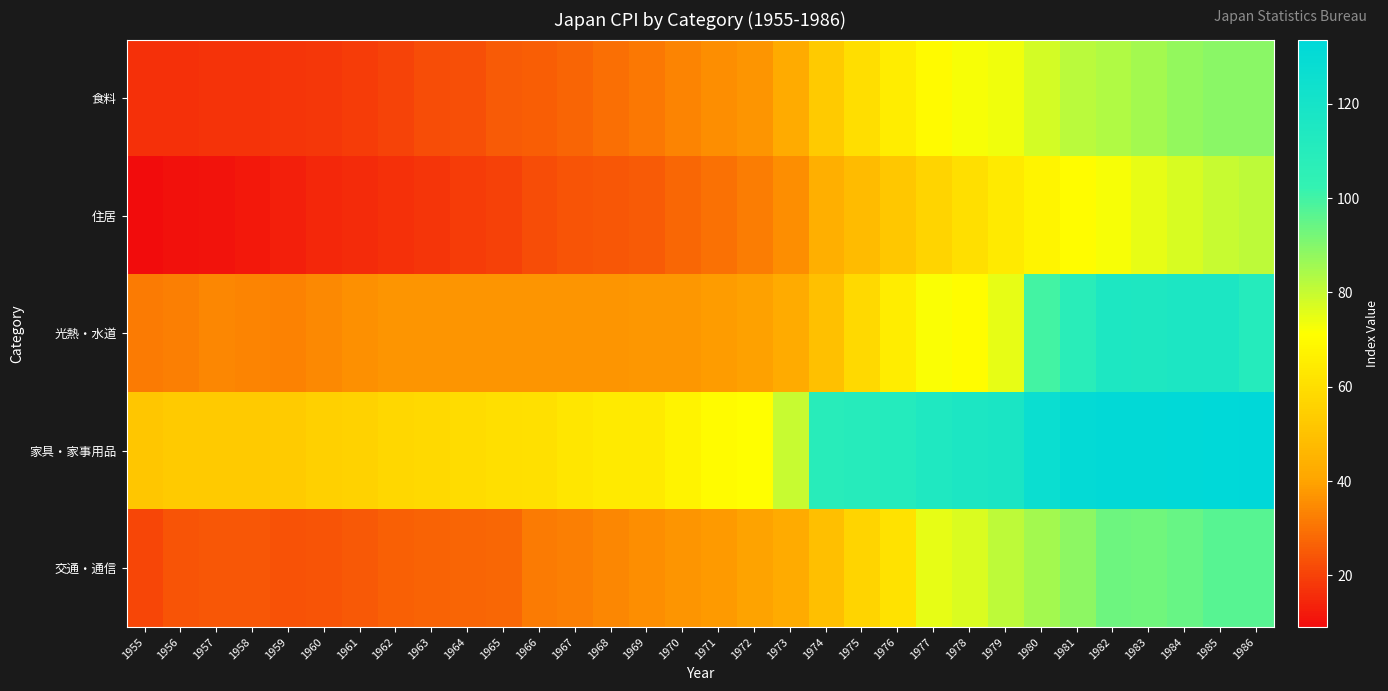

How many distinct data groups are displayed?

5